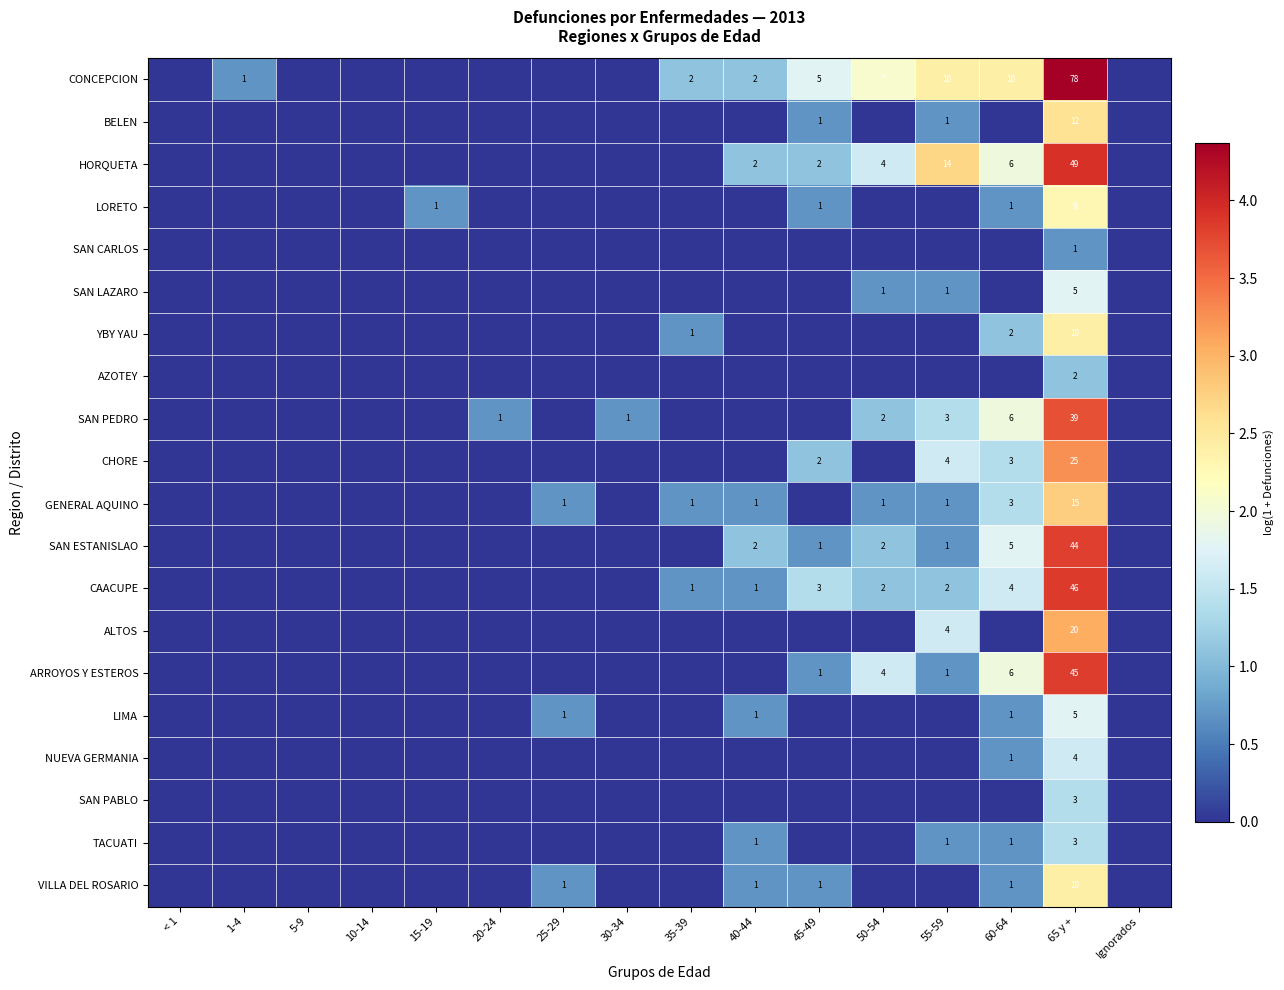

True or false: GENERAL AQUINO has a value of 1 at 55-59.

True